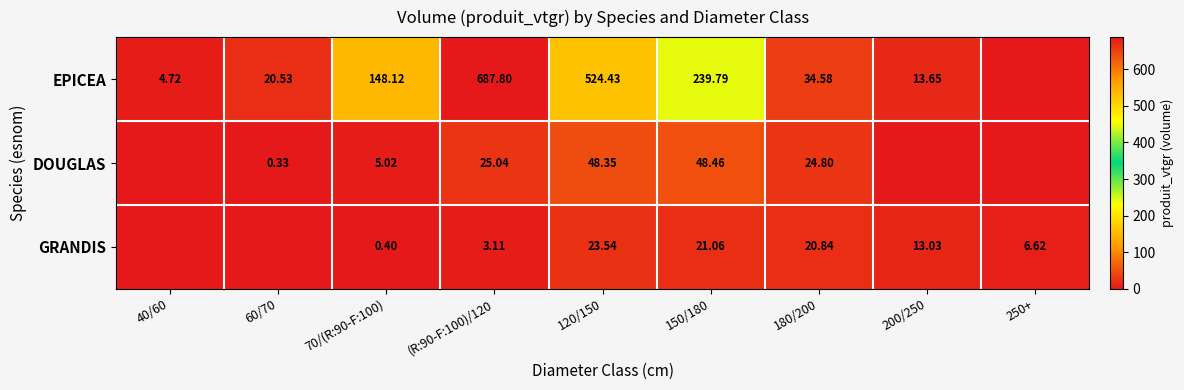

Is the value of DOUGLAS at (R:90-F:100)/120 greater than the value of EPICEA at 180/200?

No